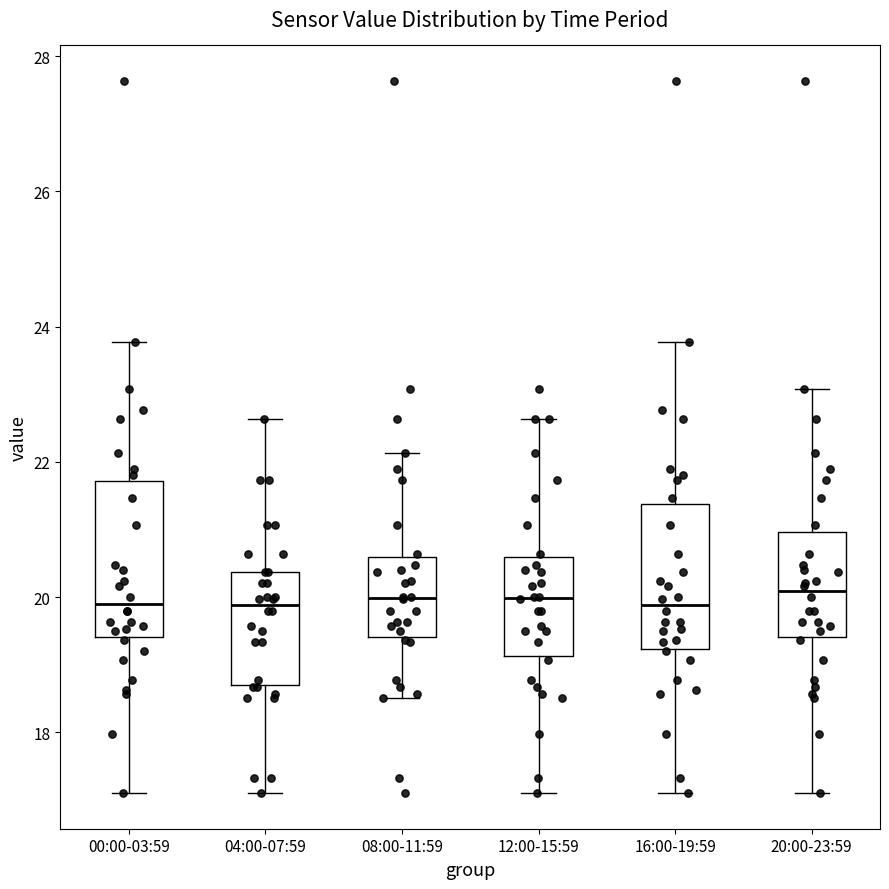

Reading left to right, read every box against the y-axis: the position of its median line, the range the box covers, and the ends of its whiskers. The values are not printed on the chart, so give them approximately, as read against the axis.

00:00-03:59: median 20.0, box 19.4 to 21.8, whiskers 17.2 to 23.8
04:00-07:59: median 19.8, box 18.6 to 20.4, whiskers 17.2 to 22.6
08:00-11:59: median 20.0, box 19.4 to 20.6, whiskers 18.6 to 22.2
12:00-15:59: median 20.0, box 19.2 to 20.6, whiskers 17.2 to 22.6
16:00-19:59: median 19.8, box 19.2 to 21.4, whiskers 17.2 to 23.8
20:00-23:59: median 20.0, box 19.4 to 21.0, whiskers 17.2 to 23.0